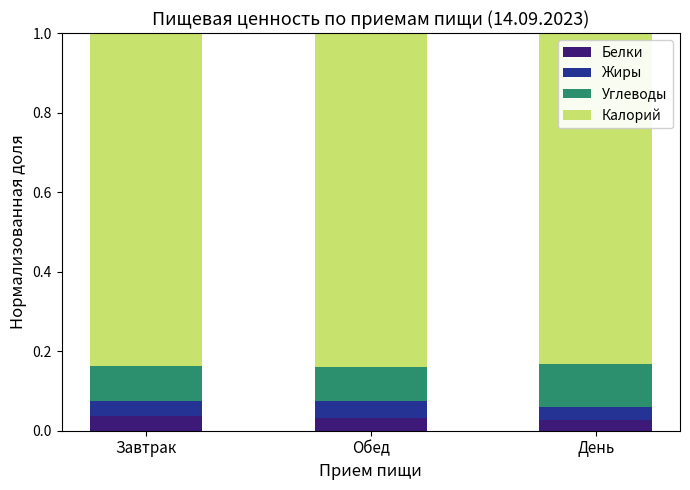

Count the Белки values in the range 0 to 1.

3